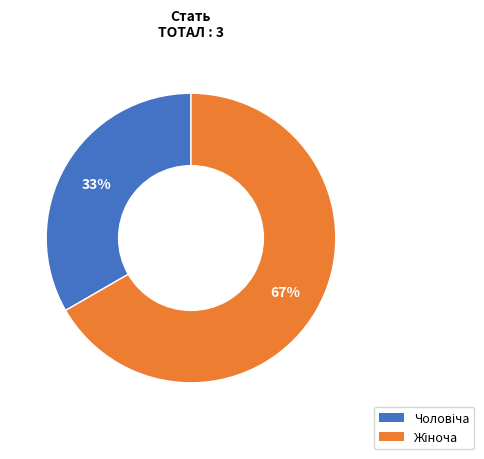

Is there any slice that represents more than half of the pie?

Yes